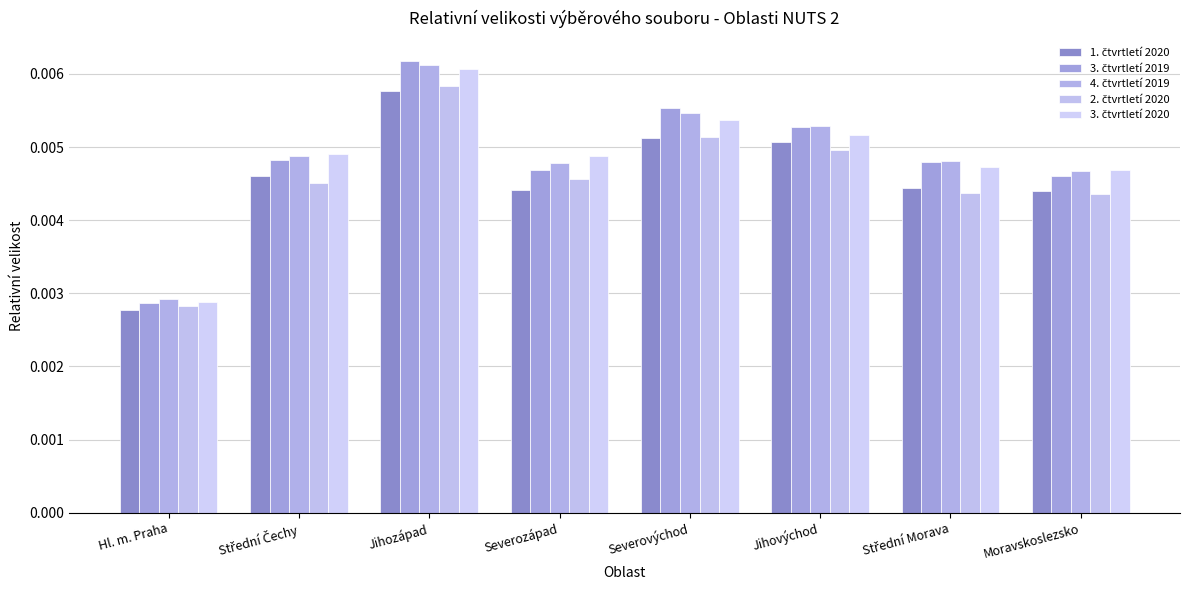

What position from the left is Jihozápad?

3